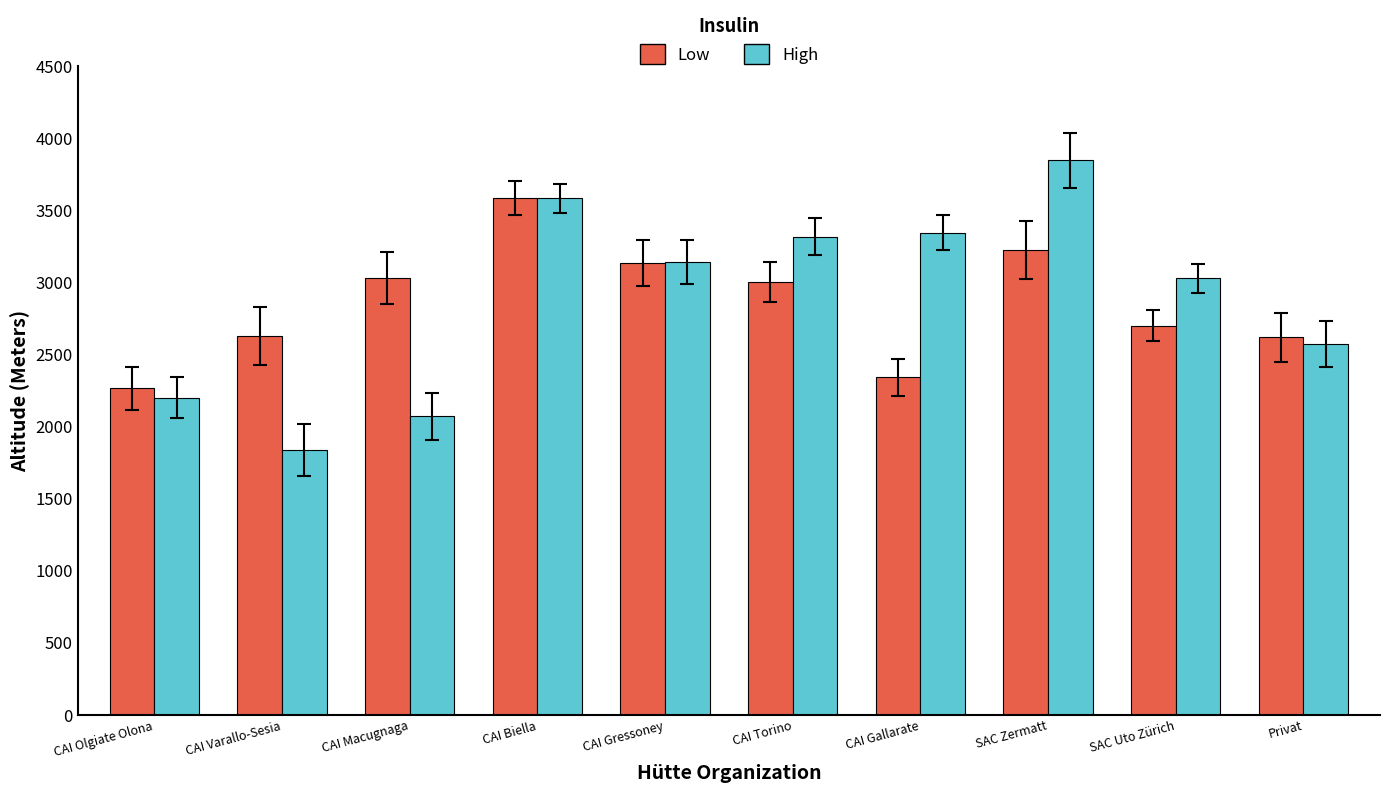

What is the difference between the maximum and second lowest values in the Low series?

1243